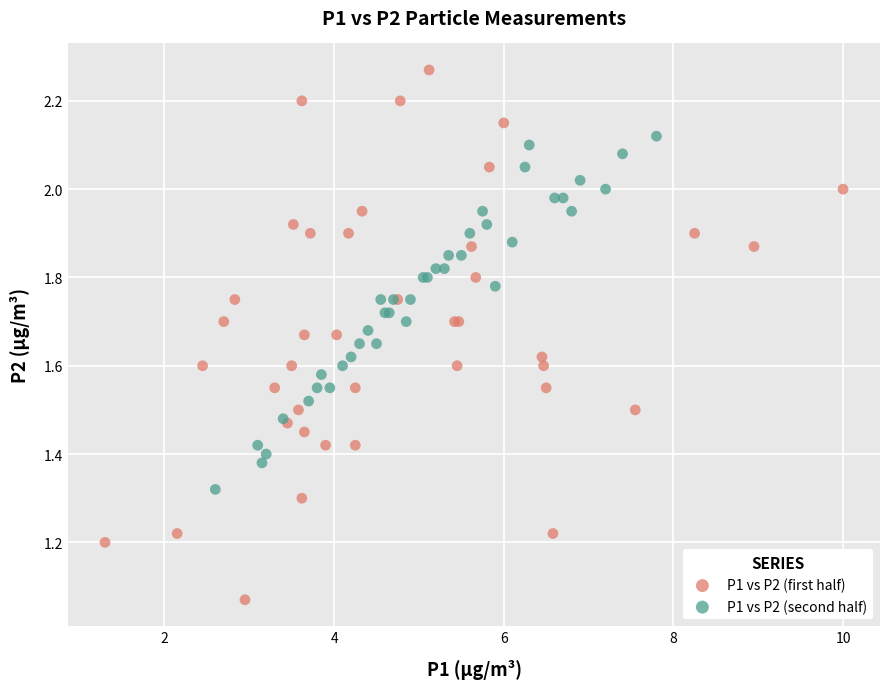

Which series contains the lowest Y value?

P1 vs P2 (first half)